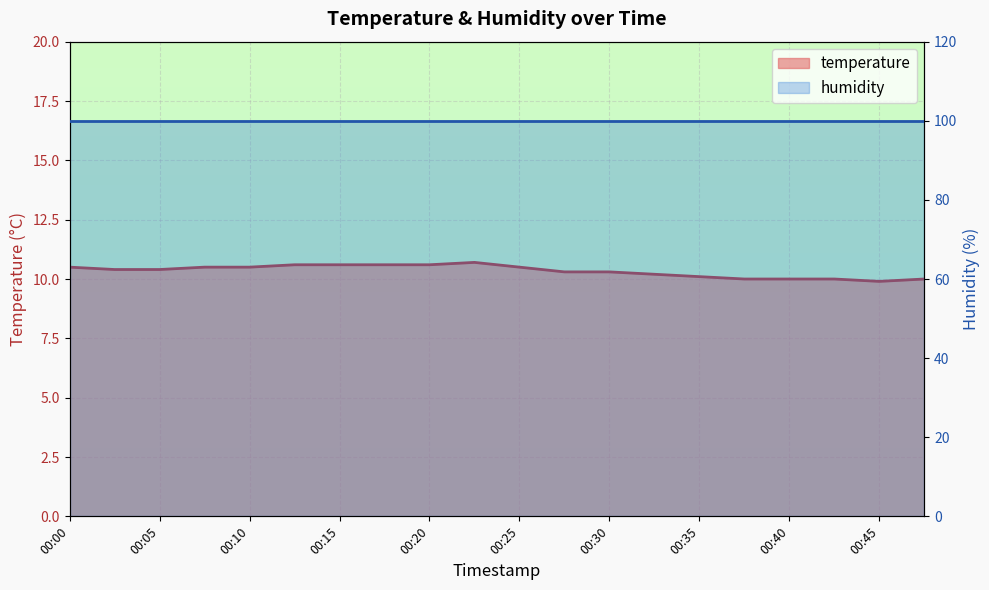

Reading left to right, what are all the values shown in this chart?

00:00=10.5	00:03=10.4	00:05=10.4	00:08=10.5	00:10=10.5	00:13=10.6	00:15=10.6	00:18=10.6	00:20=10.6	00:22=10.7	00:25=10.5	00:27=10.3	00:30=10.3	00:32=10.2	00:35=10.1	00:37=10.0	00:40=10.0	00:42=10.0	00:45=9.9	00:47=10.0